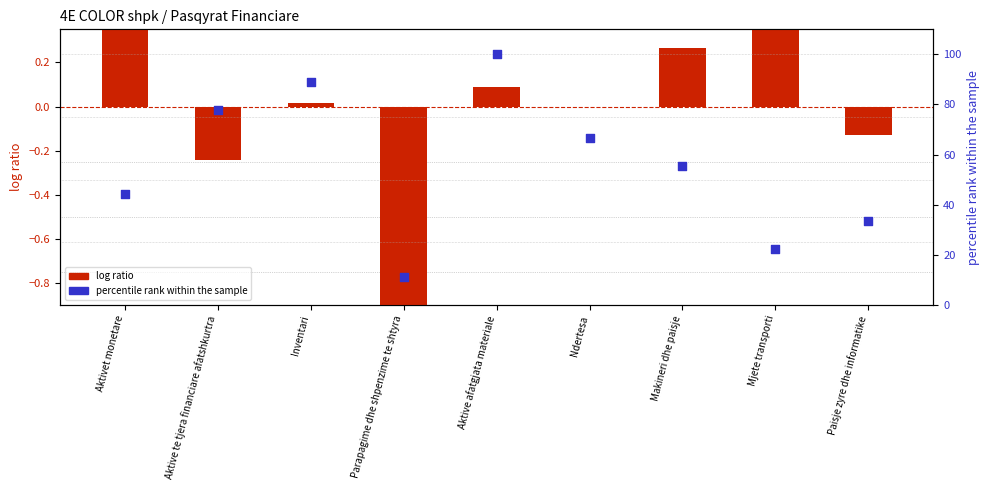

What is the total value across all series at Aktivet monetare?

46.6